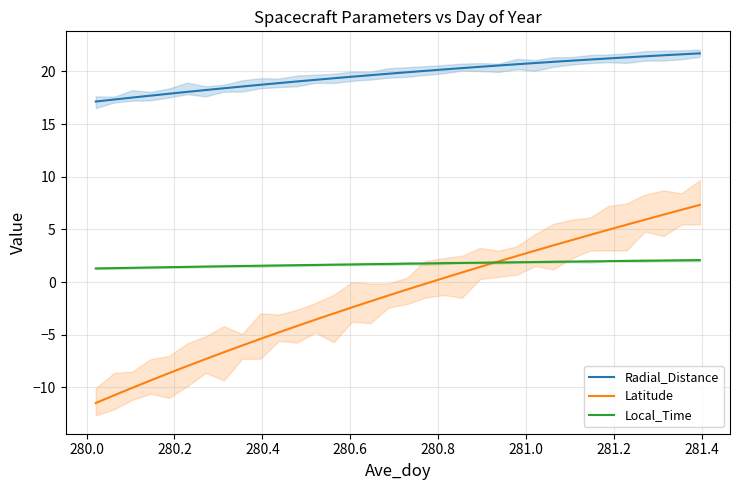

True or false: Radial_Distance and Latitude cross at least once.

False